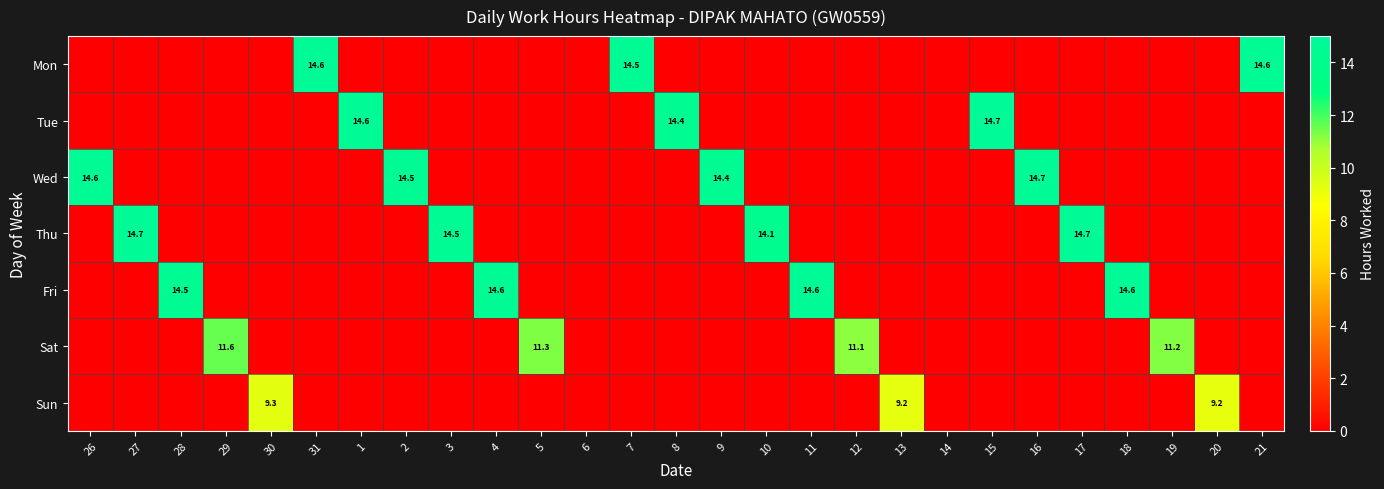

True or false: Thu has a value of 14.5 at 3.

True